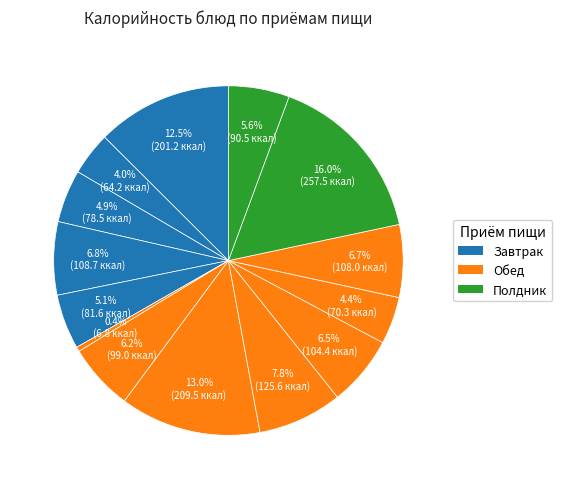

What is the largest slice in the pie chart?

Гренки детские с сыром